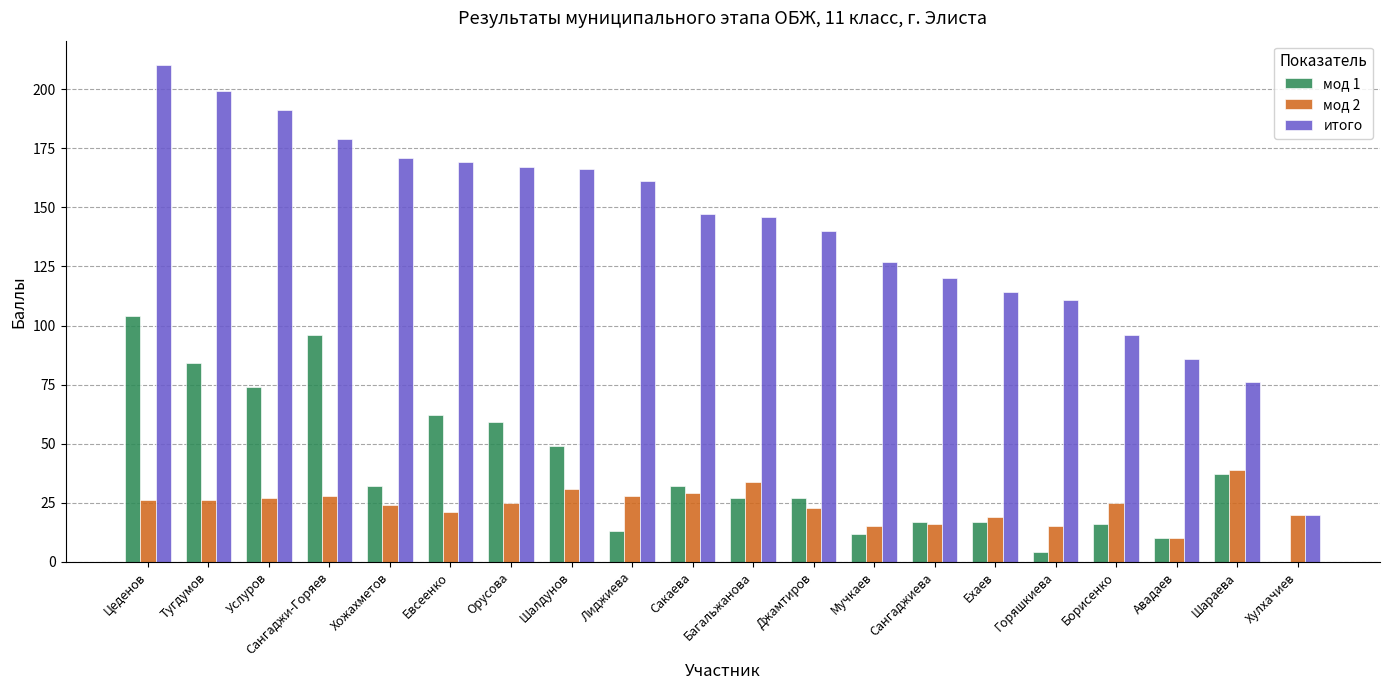

At which category is the sum across all series the highest?

Цеденов